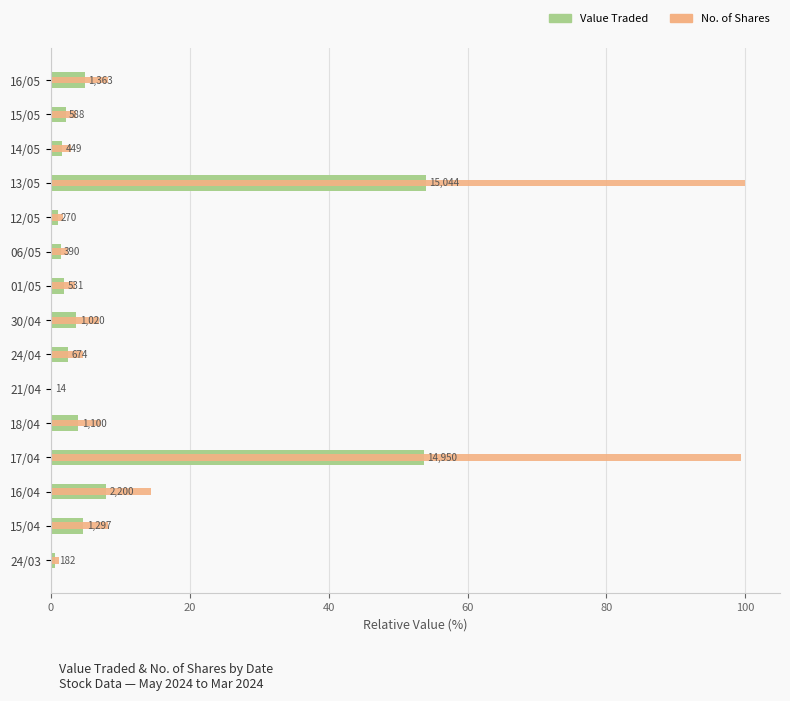

What is the label of the 8th bar from the right?

30/04